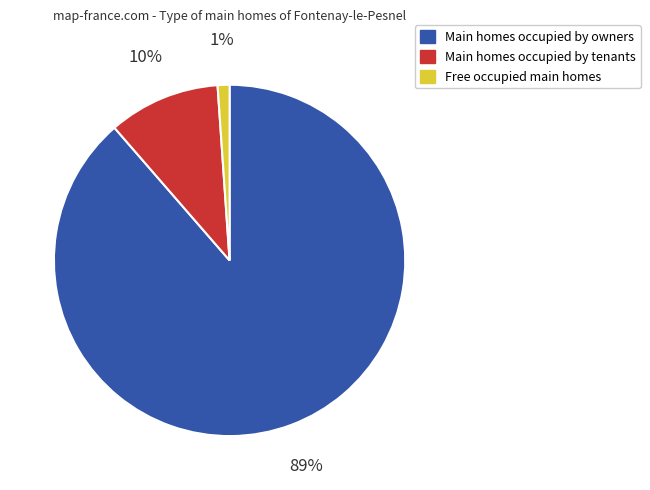

Which category has the smallest portion of the pie?

Free occupied main homes